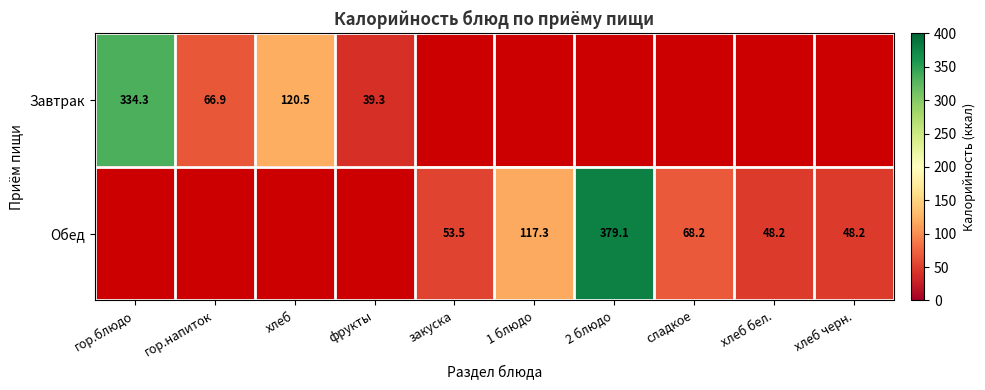

What is the difference between the Завтрак values at фрукты and гор.напиток?

27.6